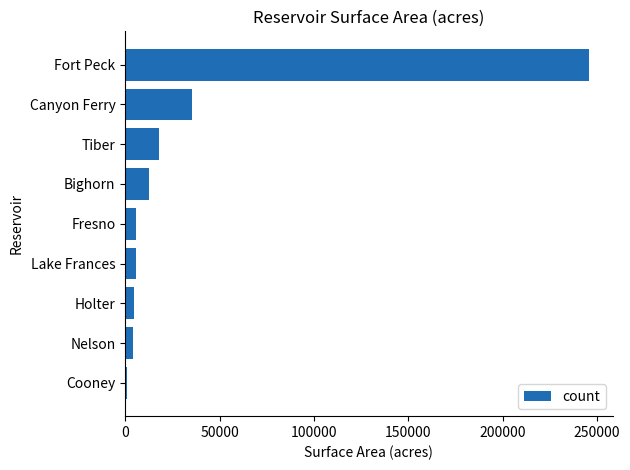

What is the sum of all values?

332743